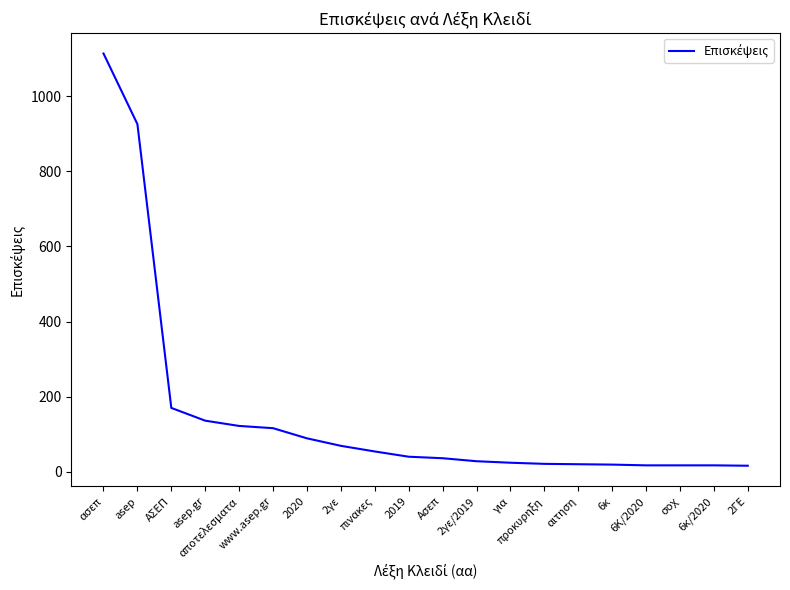

What is the maximum value shown in the chart?

1114